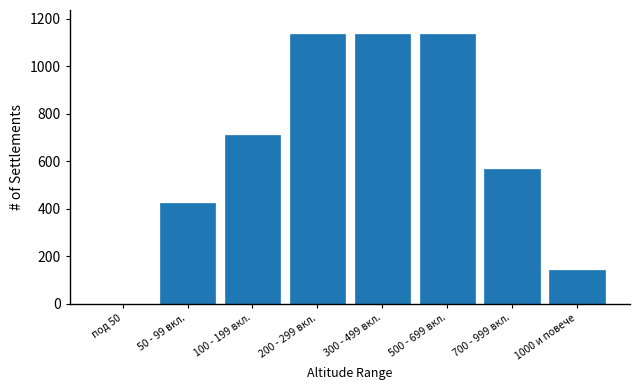

Reading left to right, transcribe all the data shown in this chart.

под 50=0	50 - 99 вкл.=426	100 - 199 вкл.=711	200 - 299 вкл.=1137	300 - 499 вкл.=1137	500 - 699 вкл.=1137	700 - 999 вкл.=569	1000 и повече=142